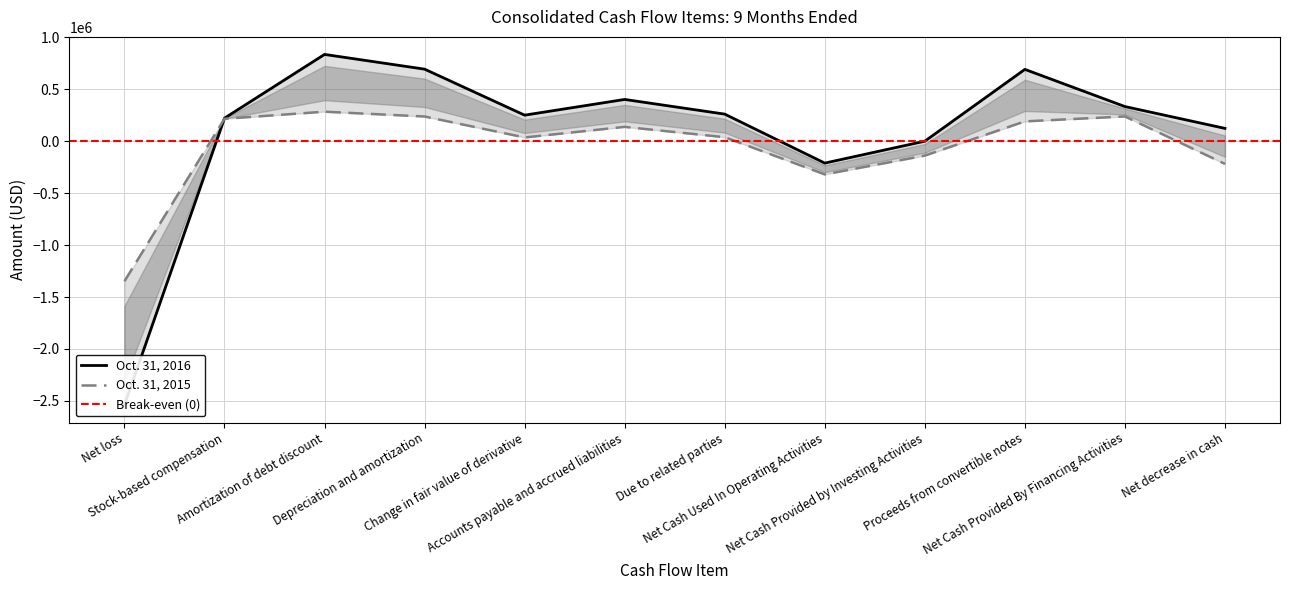

Which series changed the most between Stock-based compensation and Proceeds from convertible notes?

Oct. 31, 2016